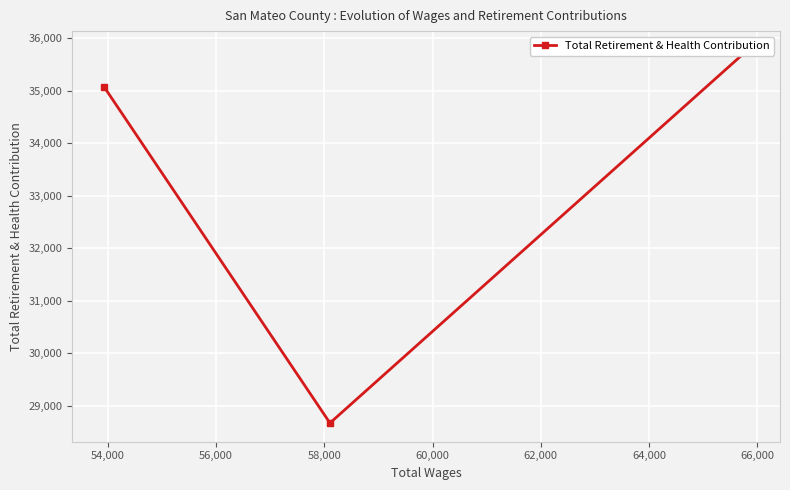

What is the maximum value shown in the chart?

35778